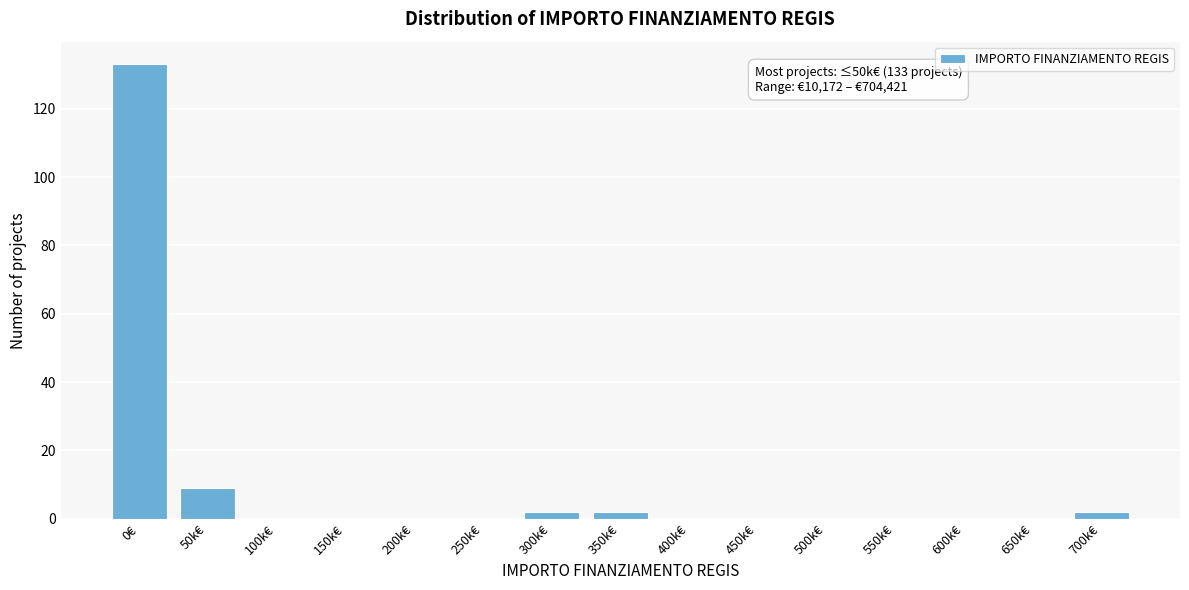

Reading left to right, transcribe all the data shown in this chart.

0€=133	50k€=9	100k€=0	150k€=0	200k€=0	250k€=0	300k€=2	350k€=2	400k€=0	450k€=0	500k€=0	550k€=0	600k€=0	650k€=0	700k€=2